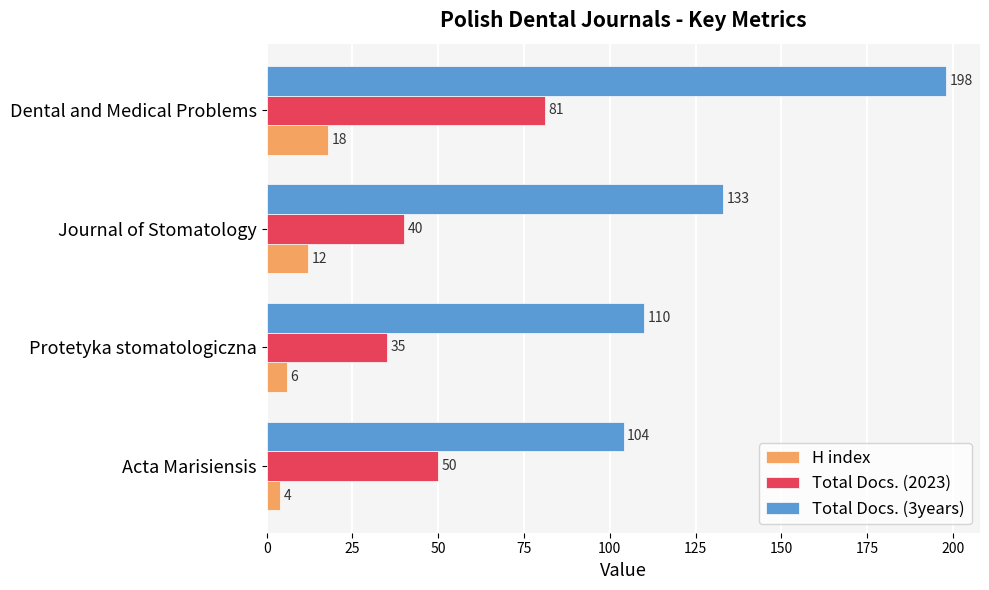

Which label corresponds to the smallest value in the chart?

Acta Marisiensis